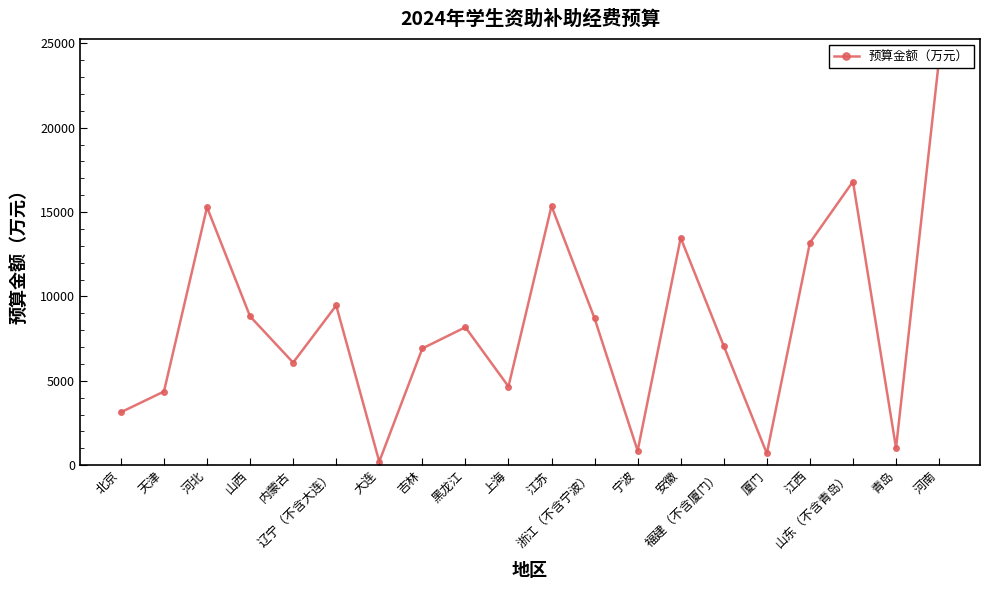

True or false: the data shows 15285 at 河北.

True